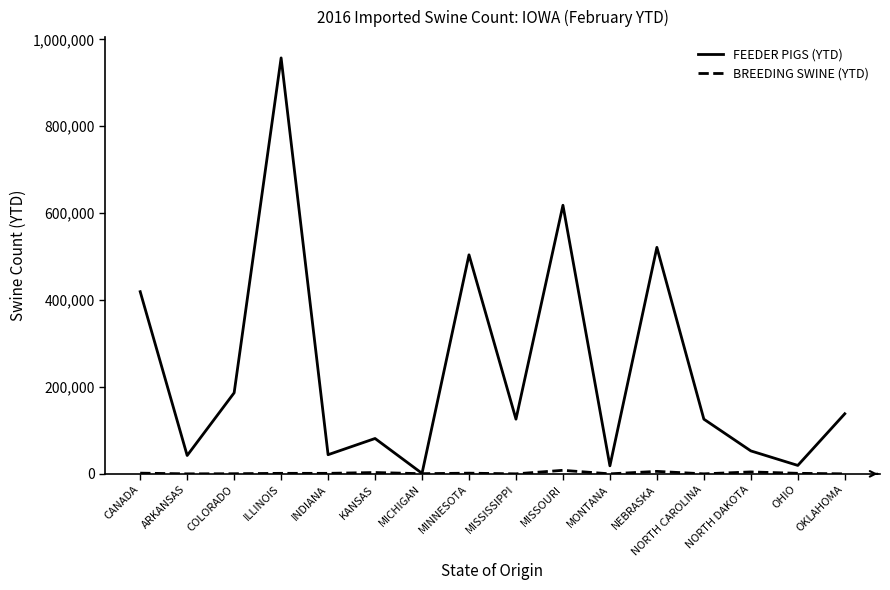

True or false: FEEDER PIGS (YTD) has a value of 186490 at COLORADO.

True